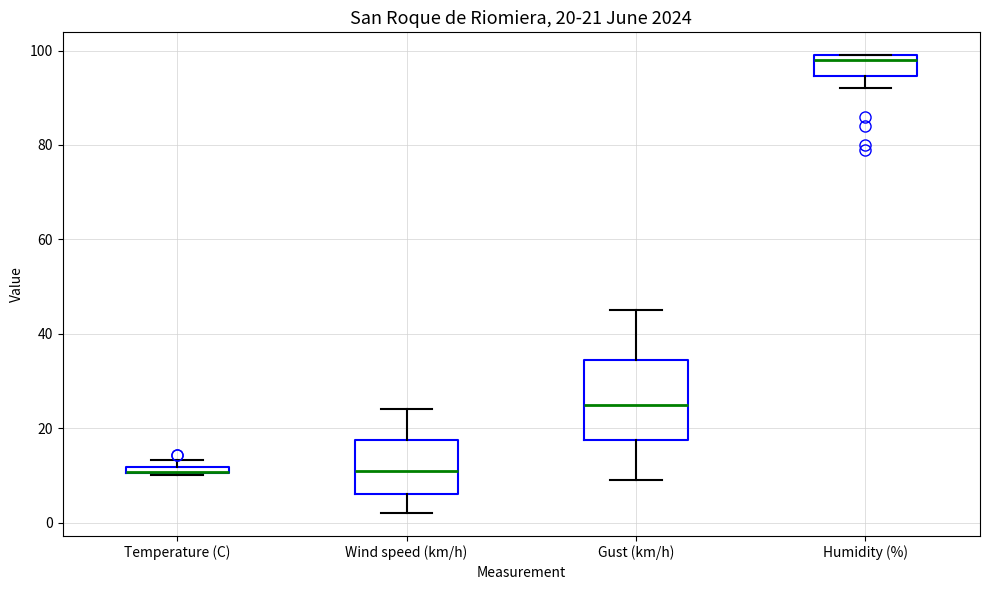

Which box is the tallest, from its lower edge to its upper edge?

Gust (km/h)